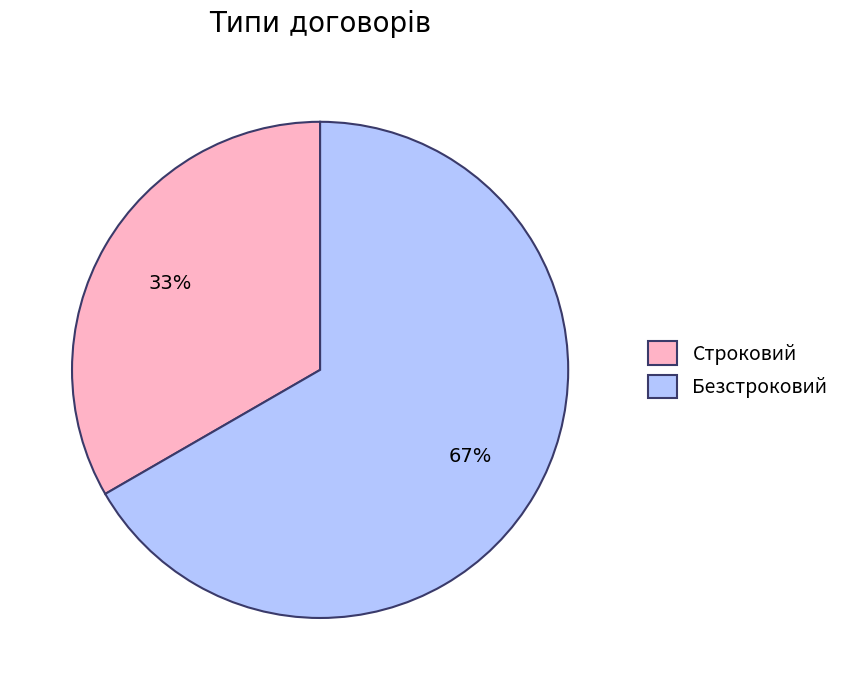

Approximately how many times larger is the value at Строковий compared to Безстроковий?

0.5